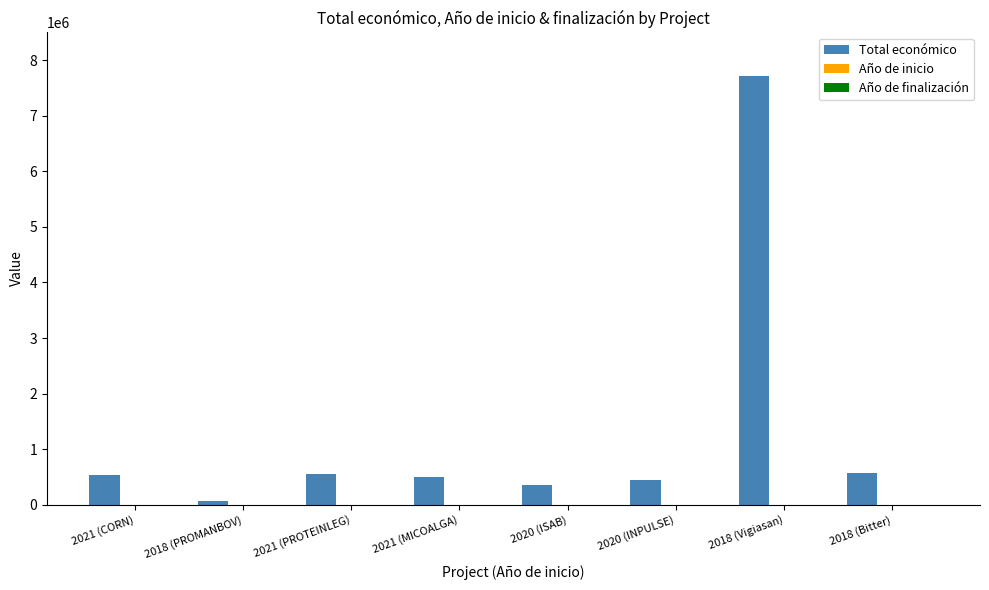

What is the sum of all Total económico values?

10735978